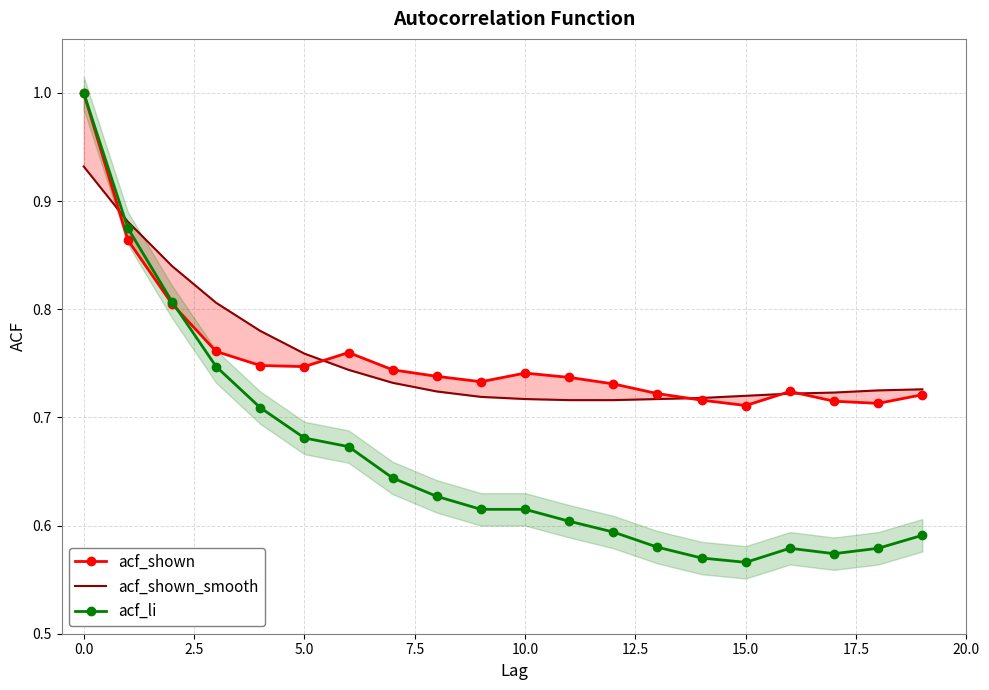

True or false: acf_shown_smooth has more than 2 points higher than both neighbors.

False